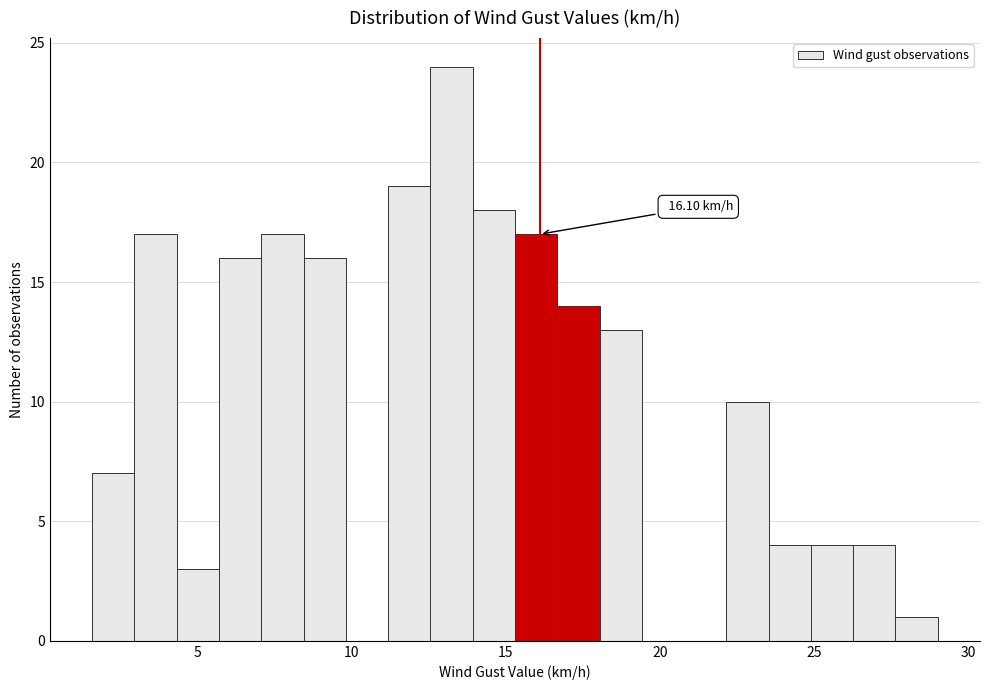

Around what value on the x-axis is the tallest bar? Give the approximate position of its centre, as read against the axis.

13.0